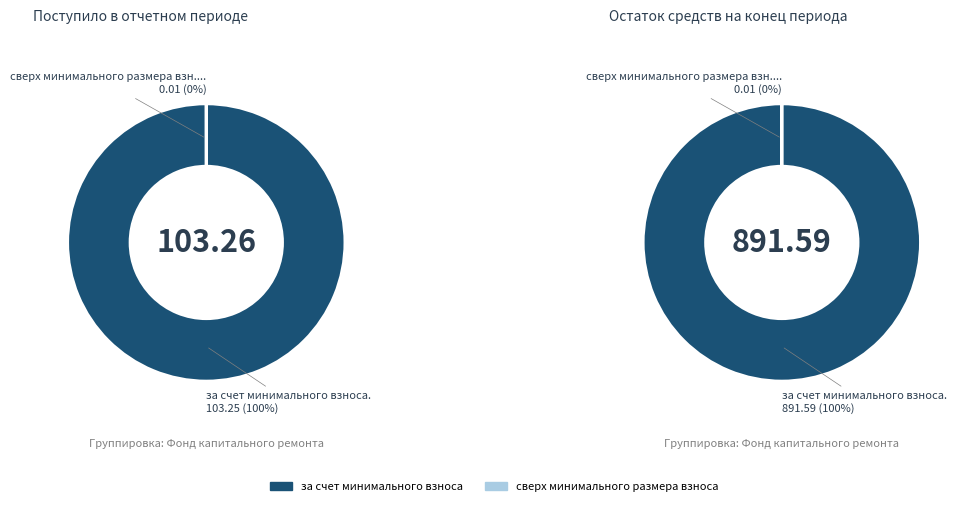

To the nearest percent, what is the difference between the largest and smallest slice percentages?

100%